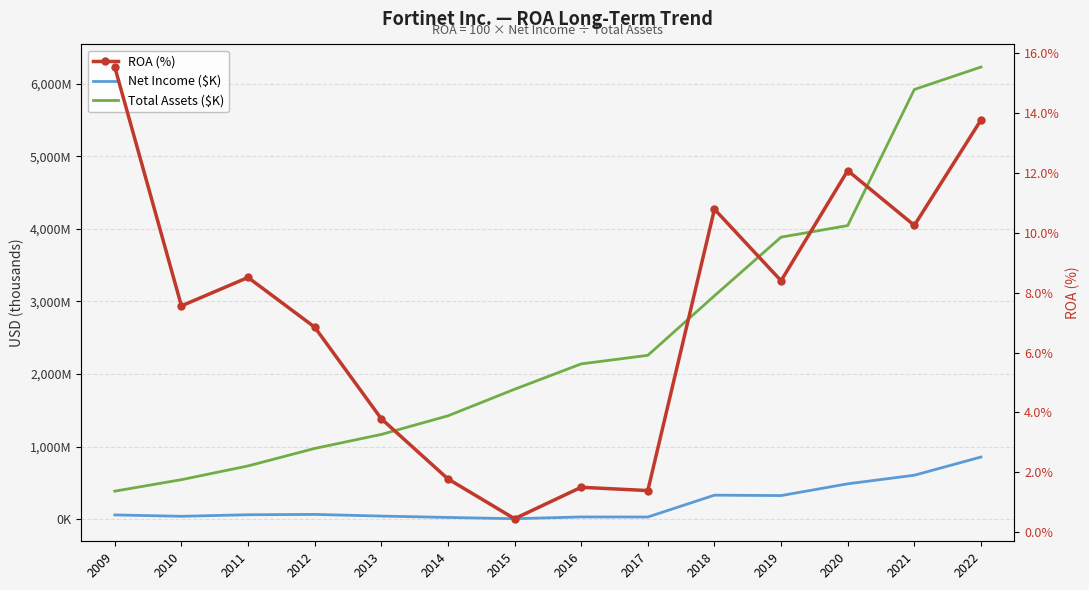

What is the difference between the maximum and minimum values in the ROA (%) series?

15.1